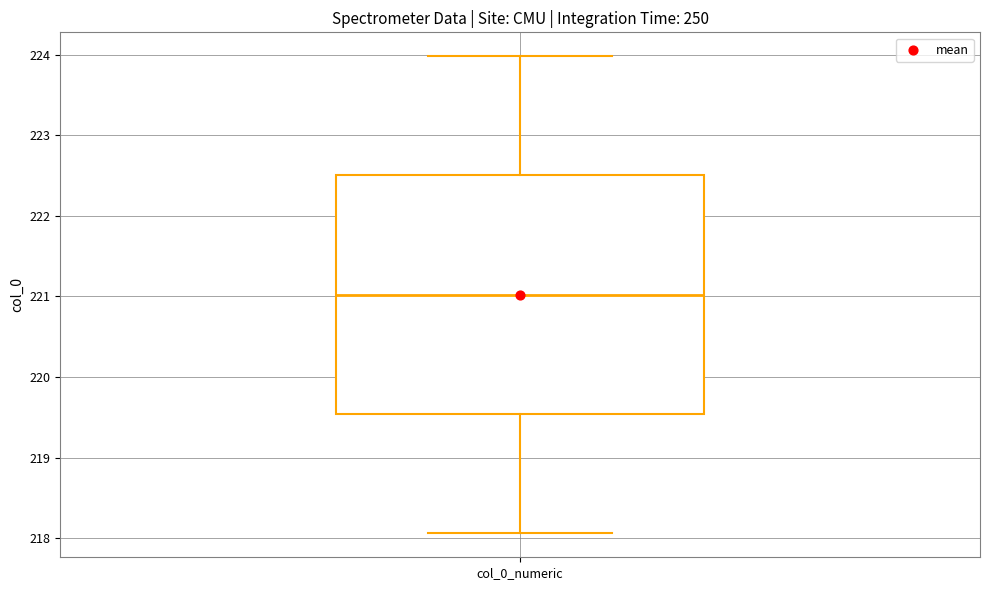

Transcribe this box plot: give where the median line is, the range the box spans, and where the two whiskers end, as read against the y-axis. The values are not printed on the chart, so give them approximately, as read against the axis.

median 221.0, box 219.5 to 222.5, whiskers 218.1 to 224.0